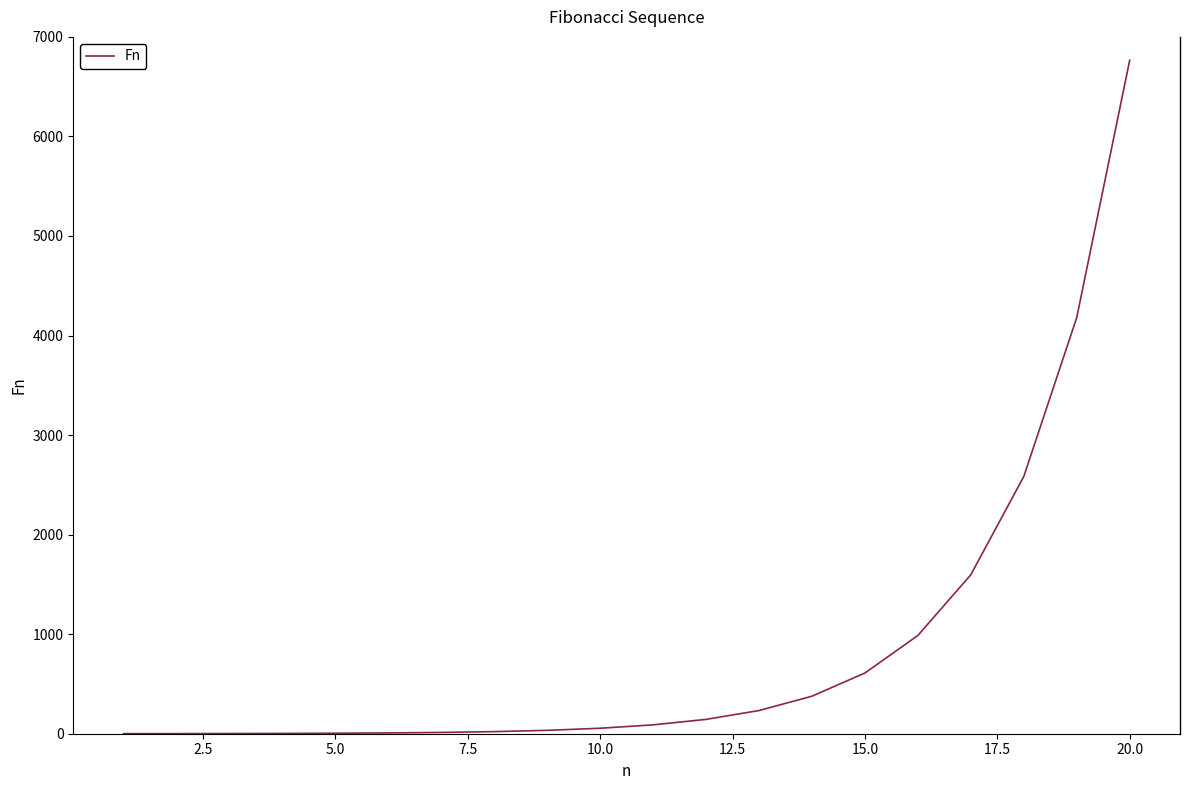

Does the chart have visible grid lines?

No